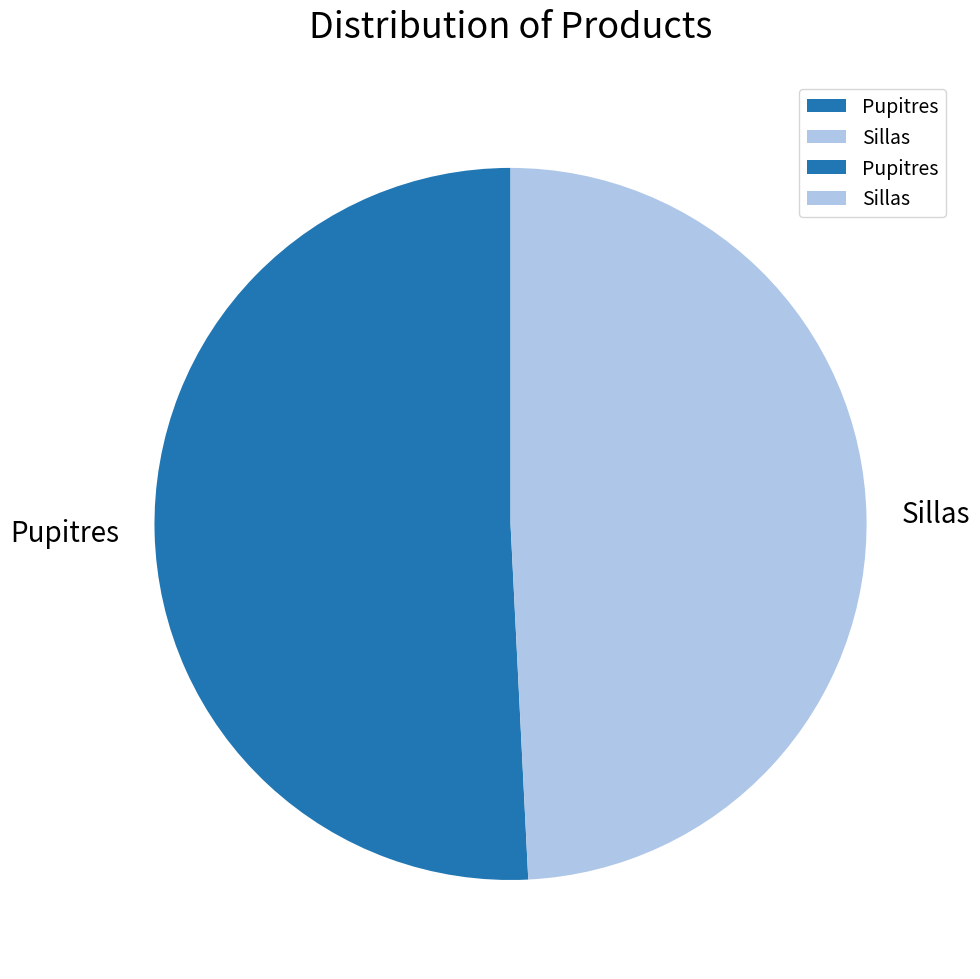

Is there any slice that represents more than half of the pie?

Yes